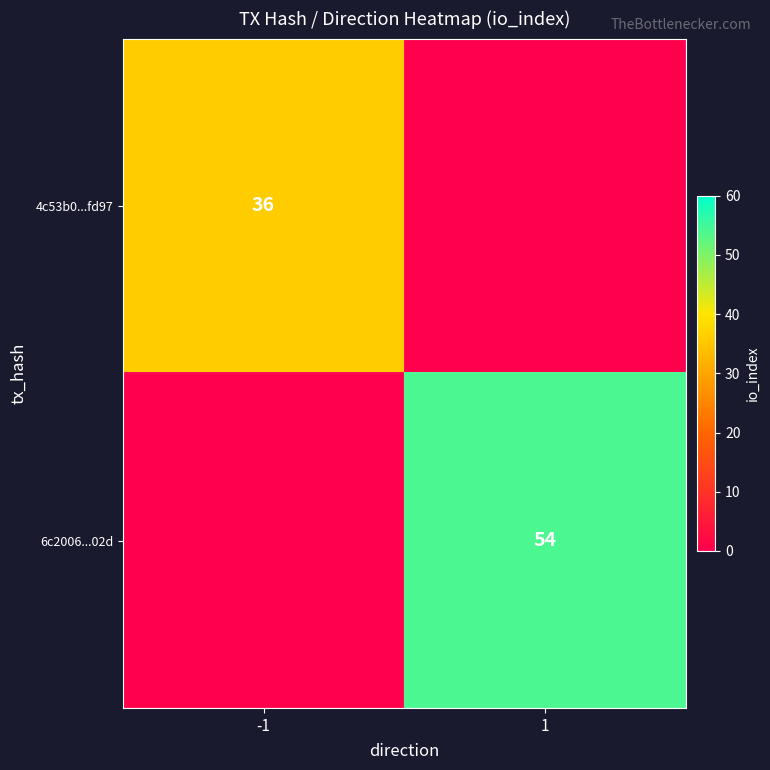

True or false: 6c2006...02d has a value of 76 at 1.

False